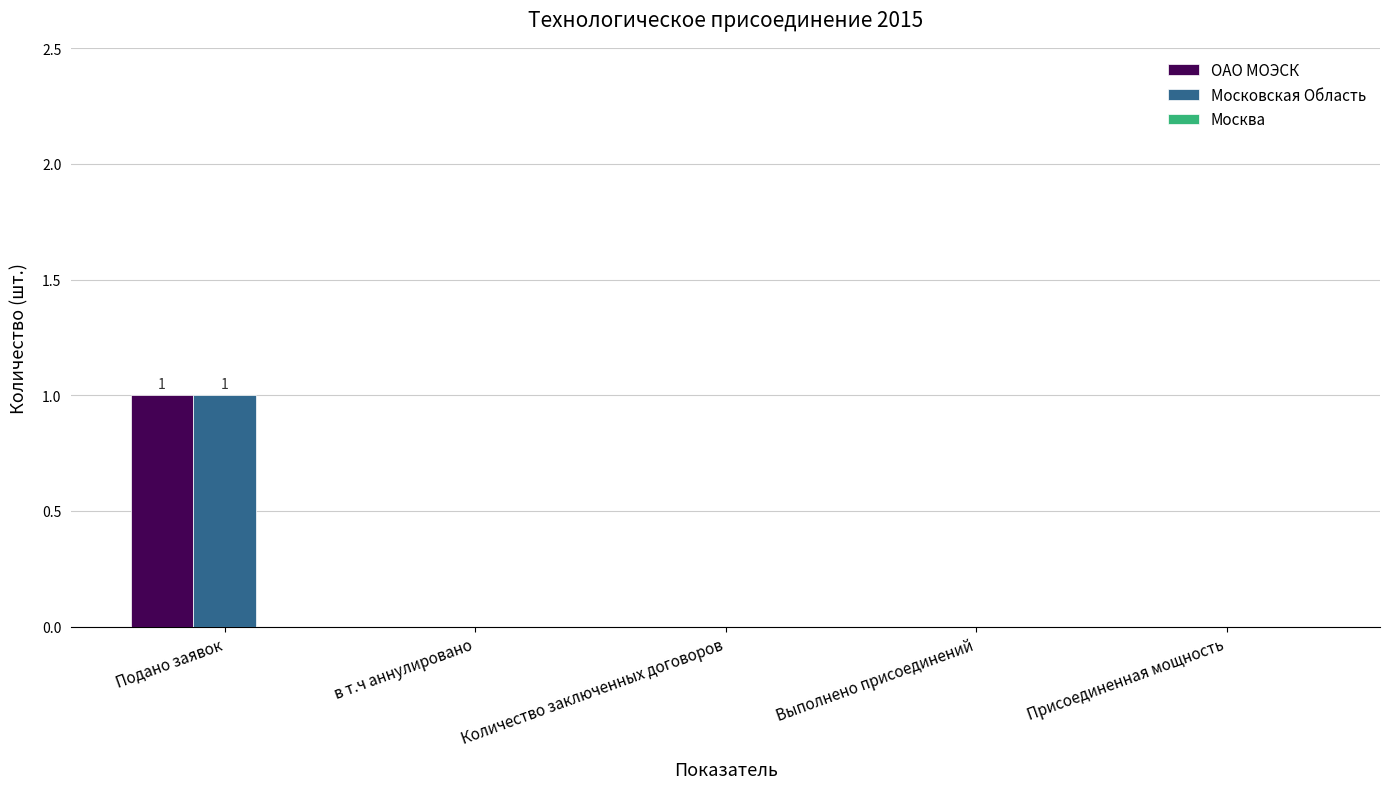

At which category is the sum across all series the highest?

Подано заявок